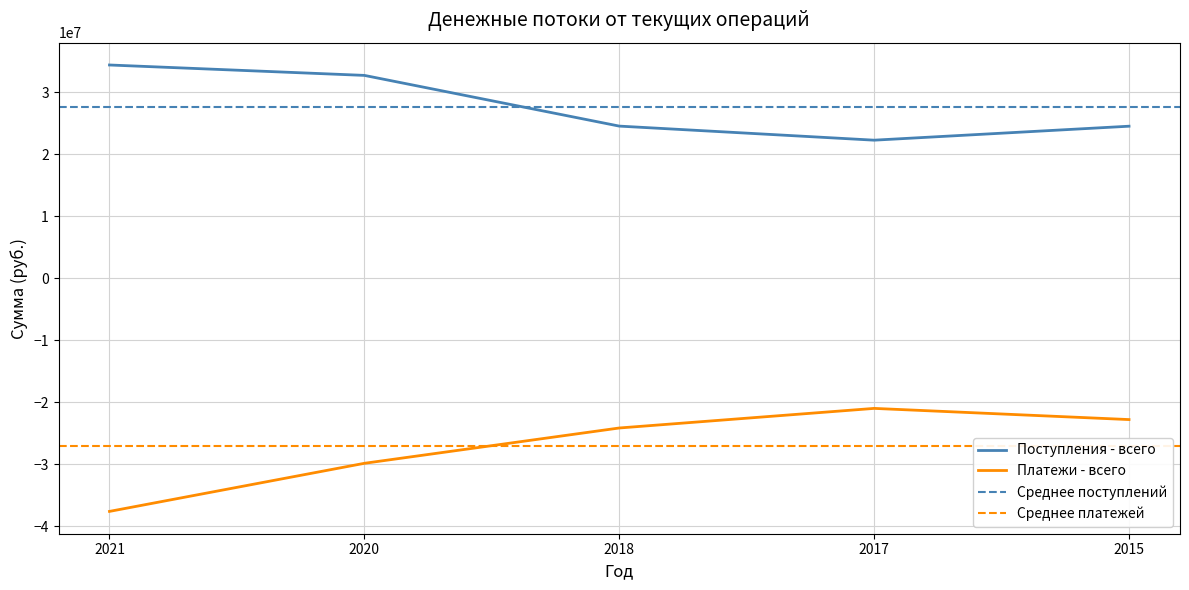

True or false: Поступления - всего and Платежи - всего intersect in this chart.

False